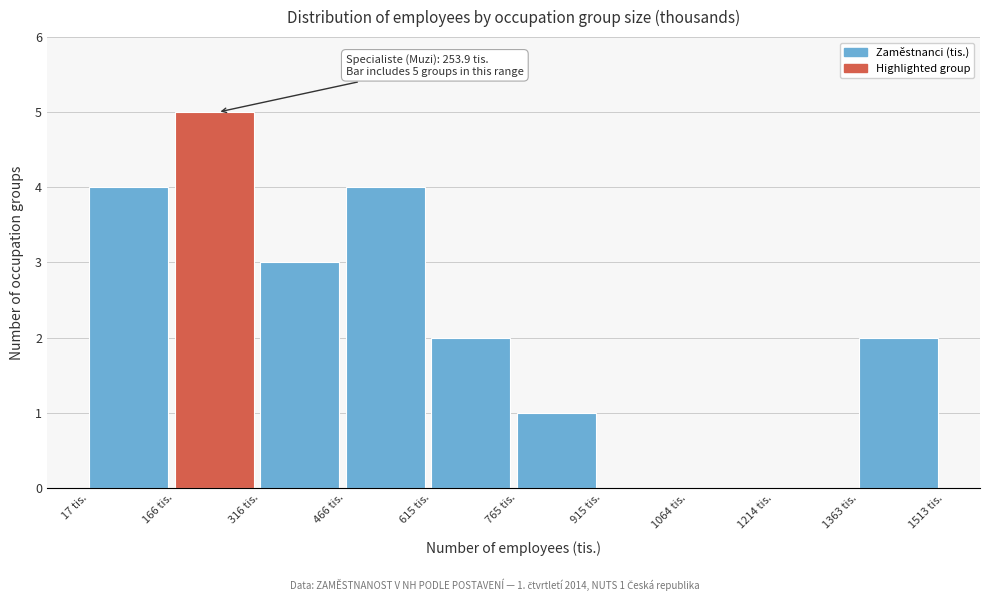

Which range on the x-axis has the tallest bar?

160 to 320